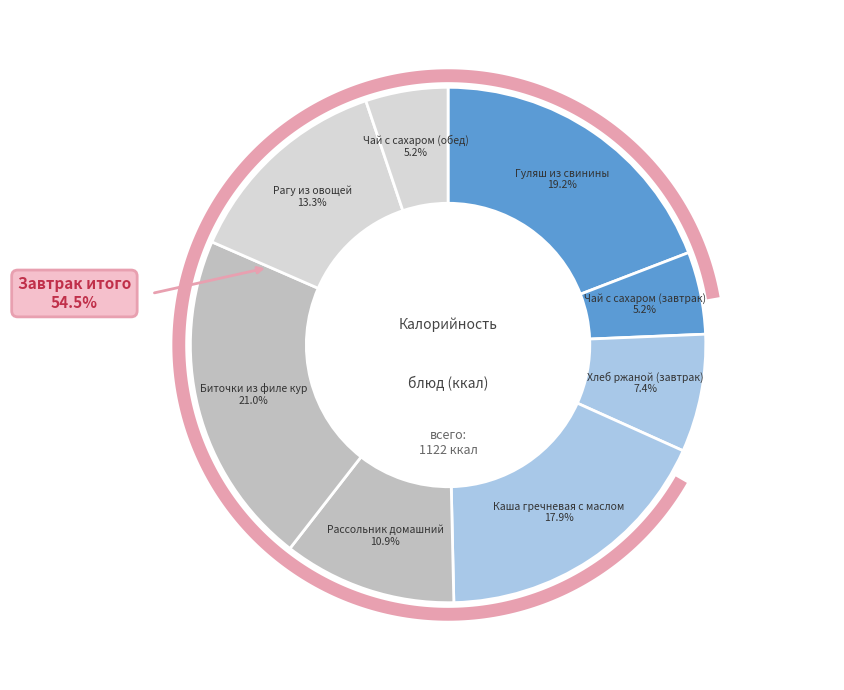

To the nearest percent, what is the combined percentage of Каша гречневая с маслом and Рассольник домашний?

29%